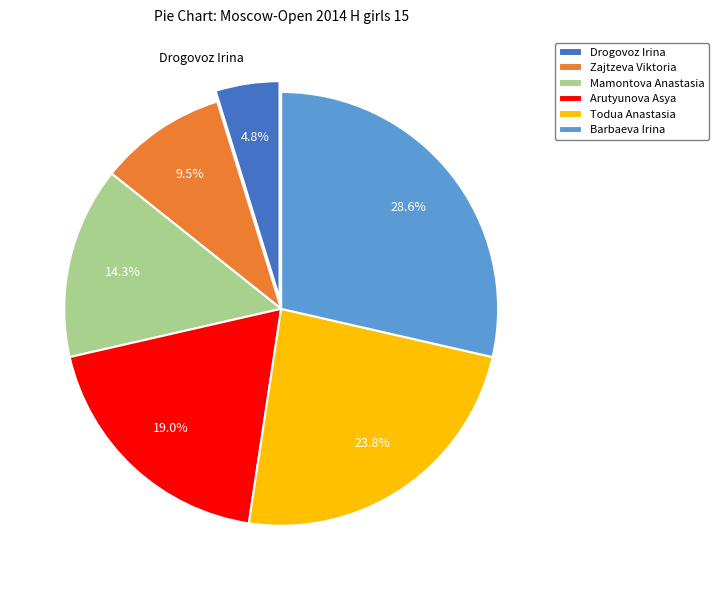

Rank the categories by value from lowest to highest.

Drogovoz Irina, Zajtzeva Viktoria, Mamontova Anastasia, Arutyunova Asya, Todua Anastasia, Barbaeva Irina